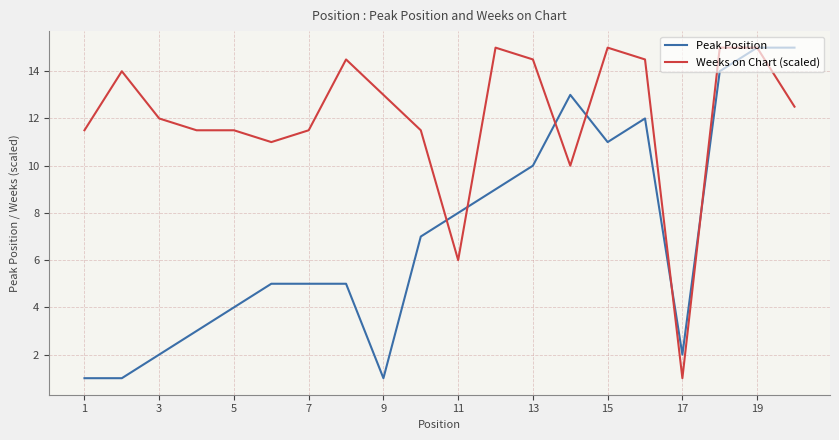

Rank the series by their average value, from highest to lowest.

Weeks on Chart (scaled), Peak Position